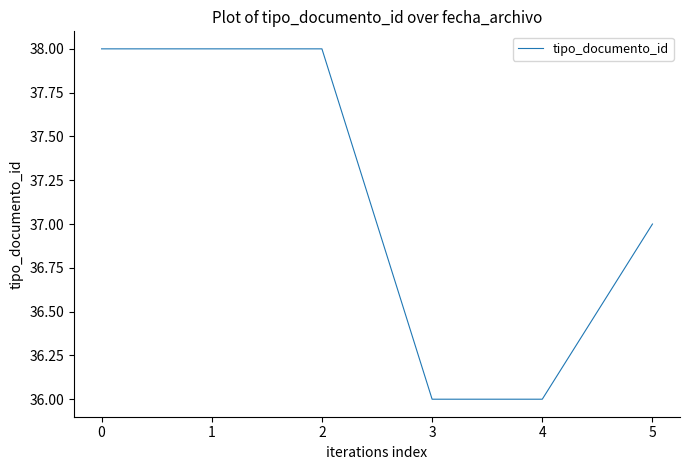

How many values are between 36 and 38?

6